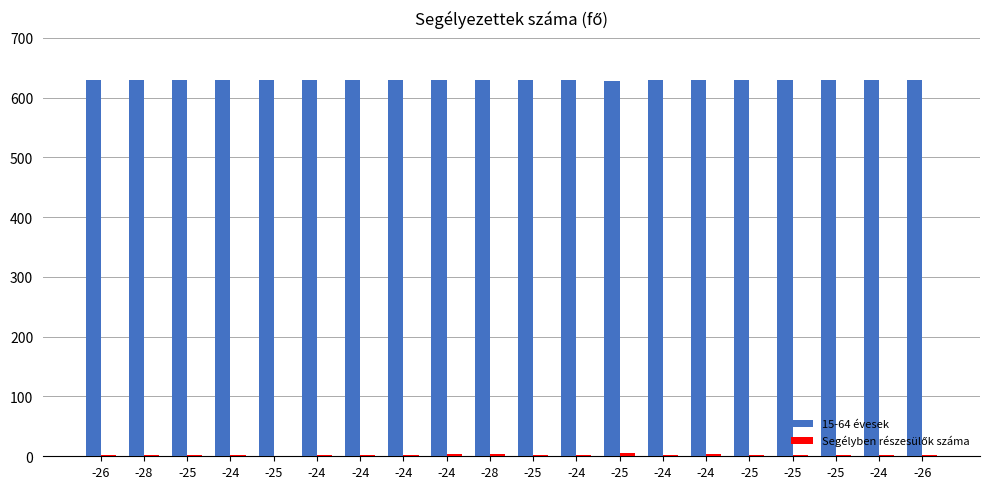

What is the difference between the maximum and minimum values in the Segélyben részesülők száma series?

5.0